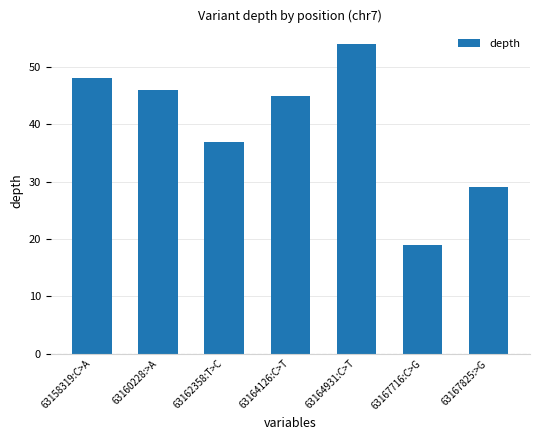

True or false: the data shows 29 at 63167825:>G.

True